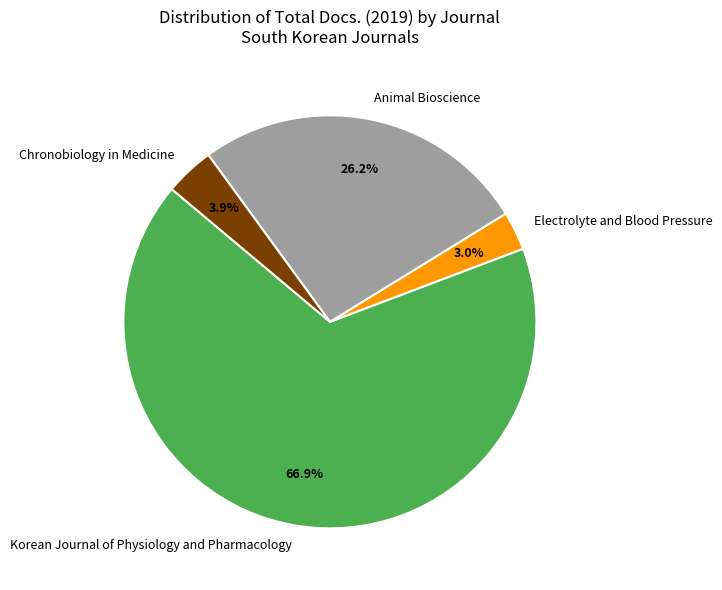

To the nearest percent, what is the difference between the largest and smallest slice percentages?

64%